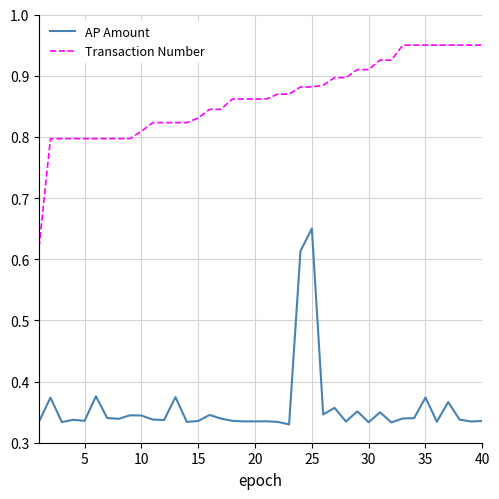

True or false: AP Amount has more than 2 interior local peaks.

True